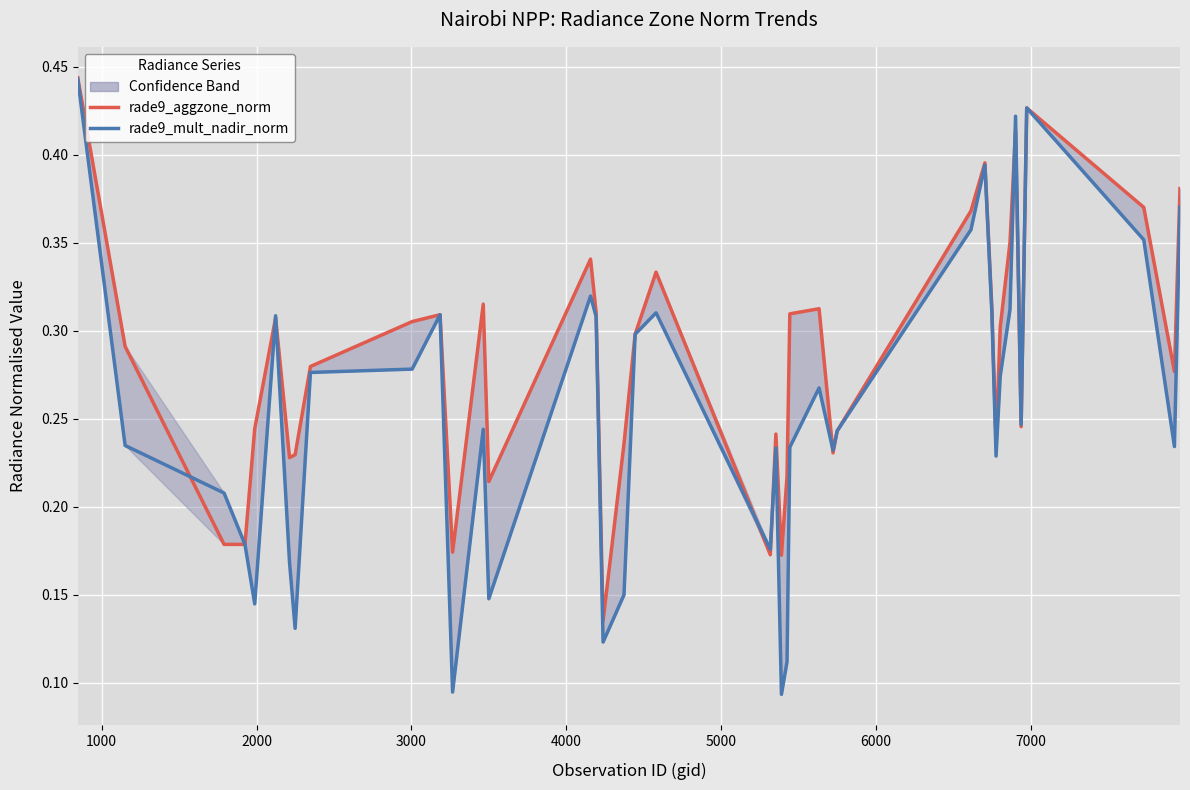

What is the difference between the maximum and minimum values in the rade9_mult_nadir_norm series?

0.3